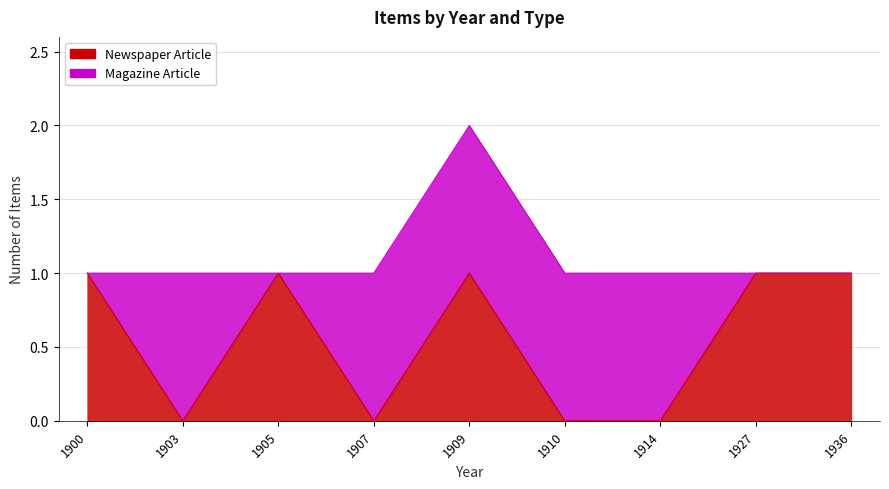

List the labels in order of value, largest first.

1900, 1905, 1909, 1927, 1936, 1903, 1907, 1910, 1914